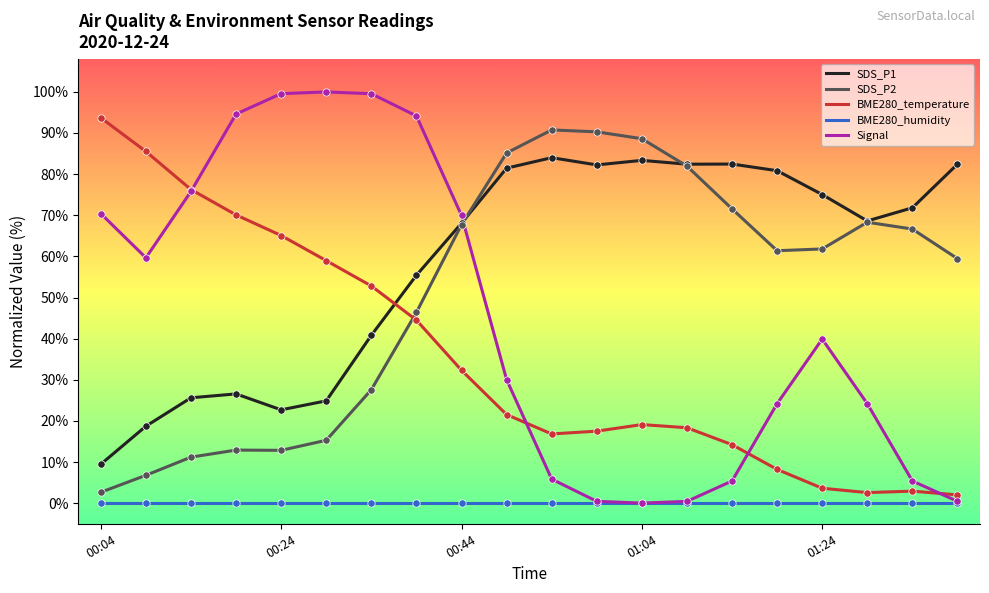

Which series has the largest total across all categories?

SDS_P1